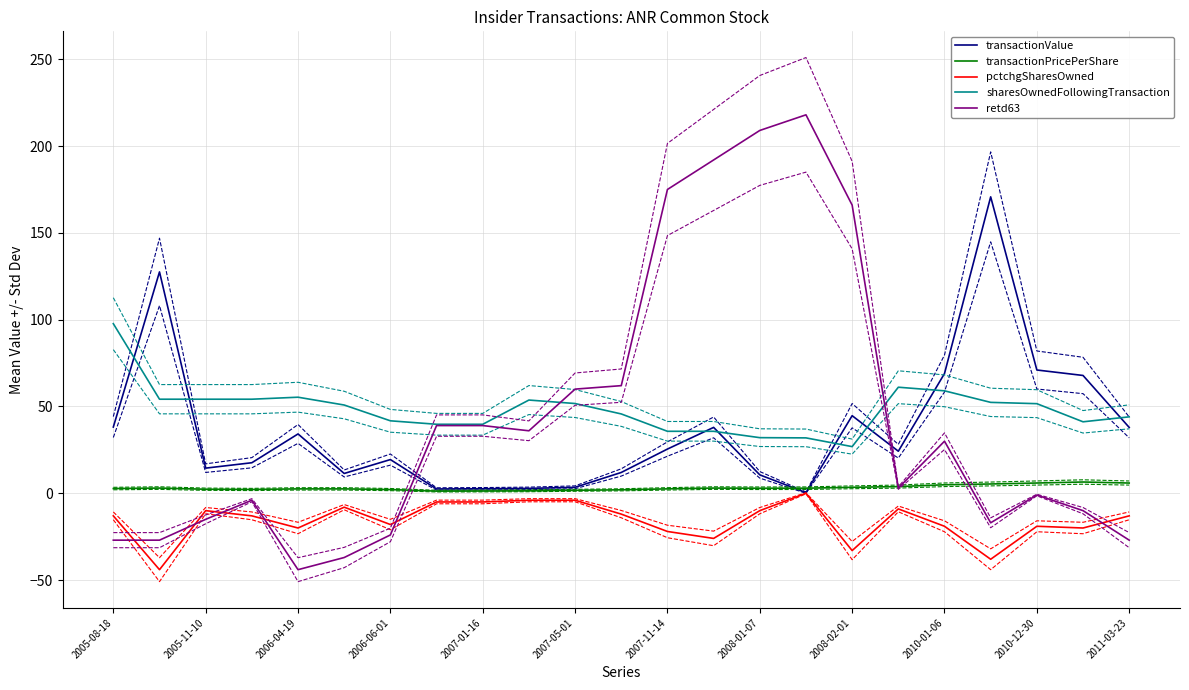

True or false: transactionPricePerShare has a value of 1.3 at 2007-01-16.

True